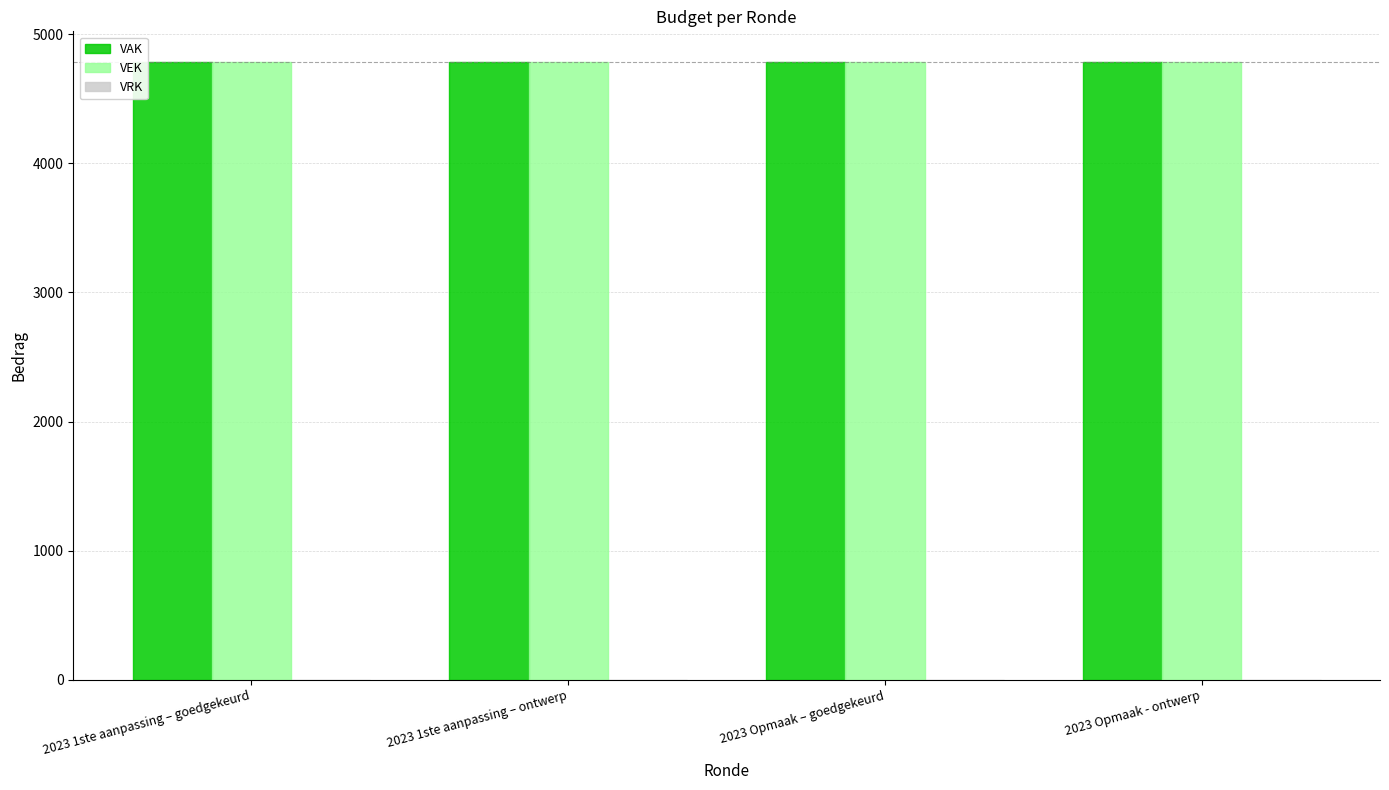

What is the spread (max minus min) of values at 2023 1ste aanpassing – ontwerp?

4783